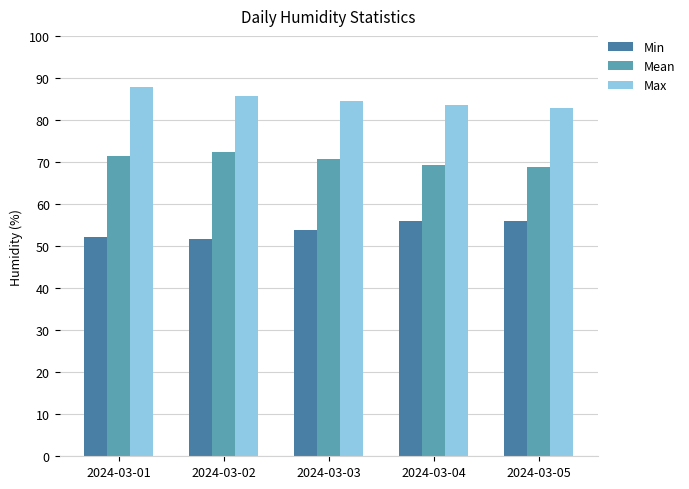

What is the difference between the highest and lowest values at 2024-03-01?

35.6